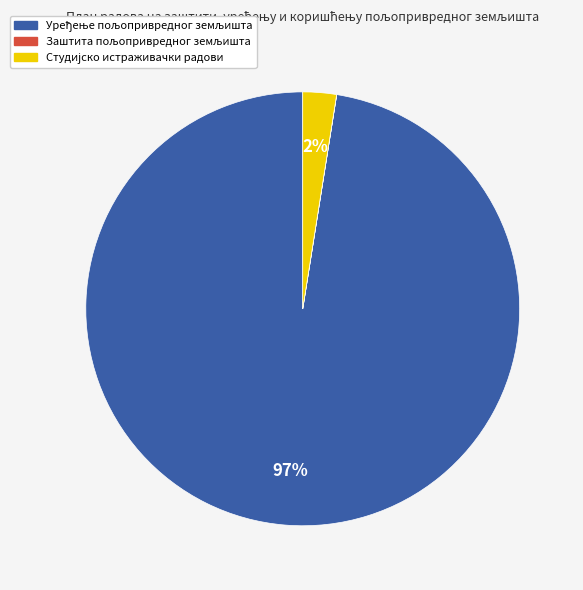

Is there any slice that represents more than half of the pie?

Yes